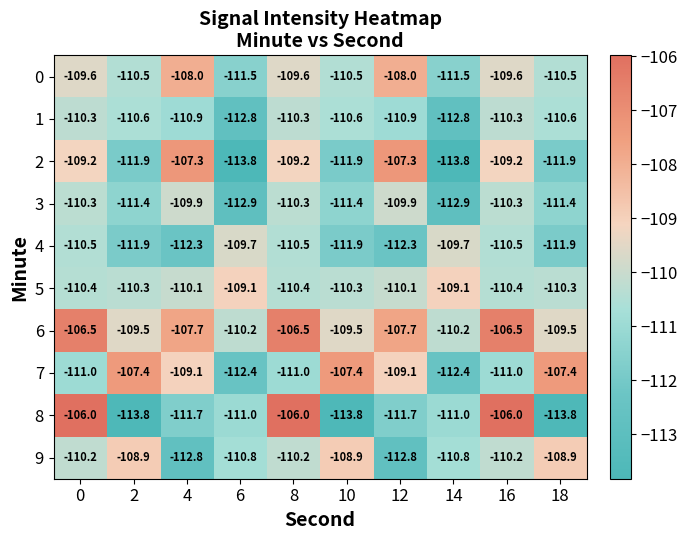

What is the minimum value shown in the chart?

-113.8